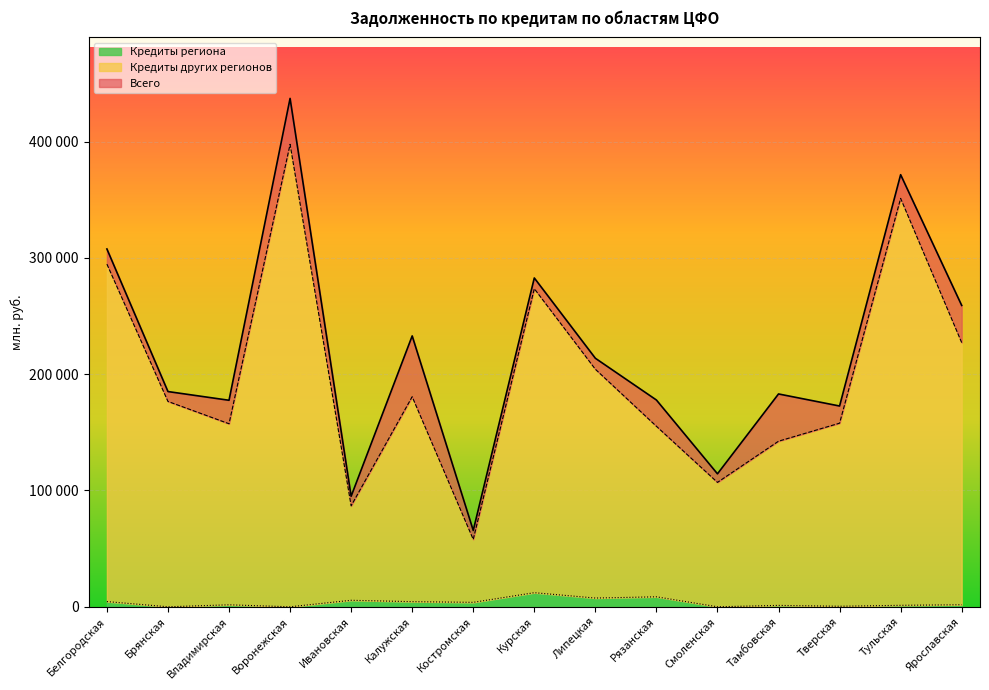

Is it true that Кредиты региона equals 1256 at Тульская?

True